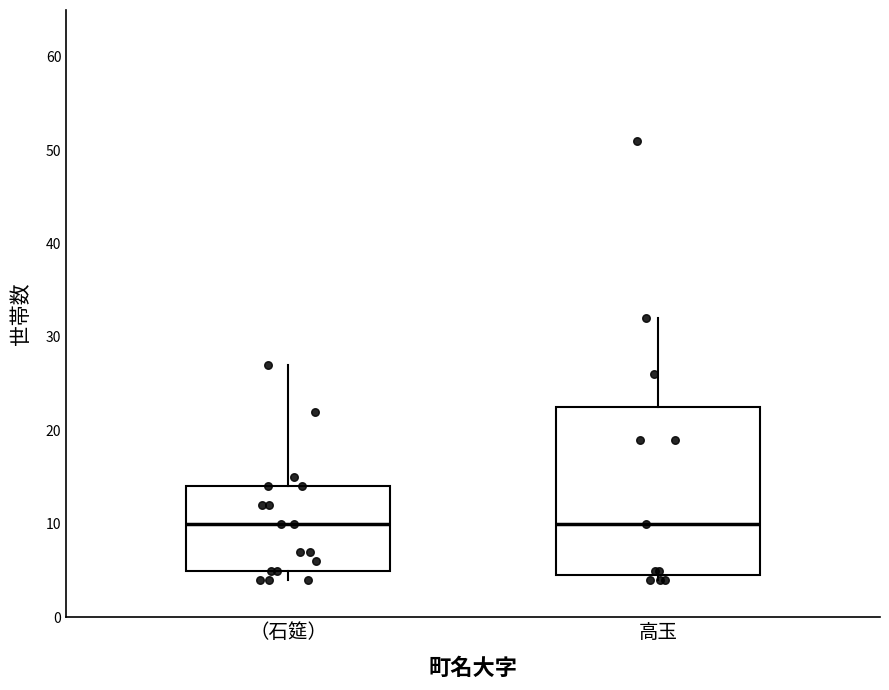

Reading left to right, transcribe this box plot: for each box, give where its median line is, the range the box spans, and where its two whiskers end, as read against the y-axis. The values are not printed on the chart, so give them approximately, as read against the axis.

（石筵）: median 10, box 5 to 14, whiskers 4 to 27
高玉: median 10, box 5 to 23, whiskers 4 to 32